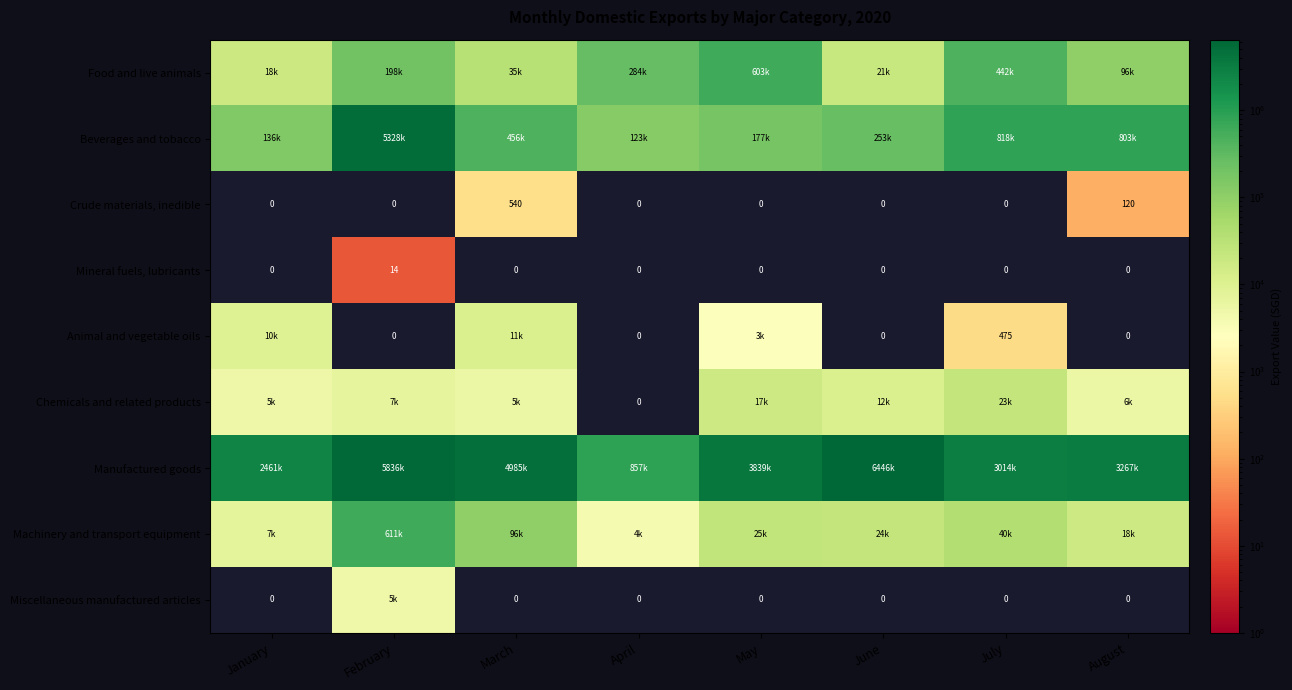

Rank the series by their maximum value, from lowest to highest.

Mineral fuels, lubricants, Crude materials, inedible, Miscellaneous manufactured articles, Animal and vegetable oils, Chemicals and related products, Food and live animals, Machinery and transport equipment, Beverages and tobacco, Manufactured goods